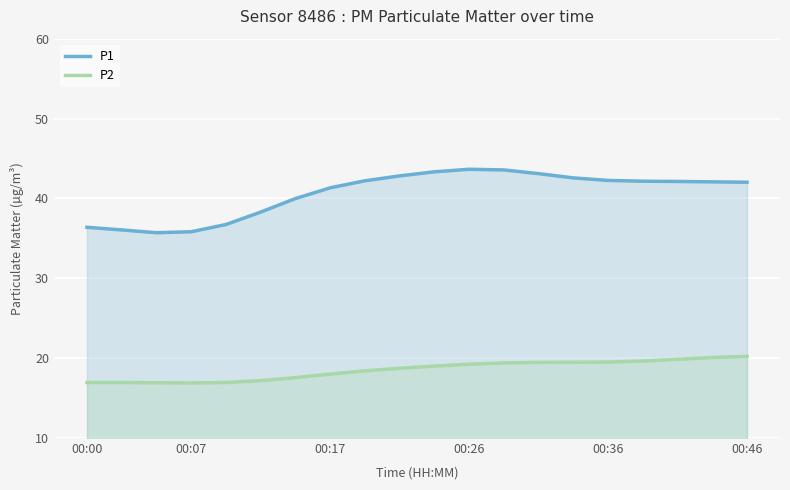

What is the smallest value displayed?

16.9